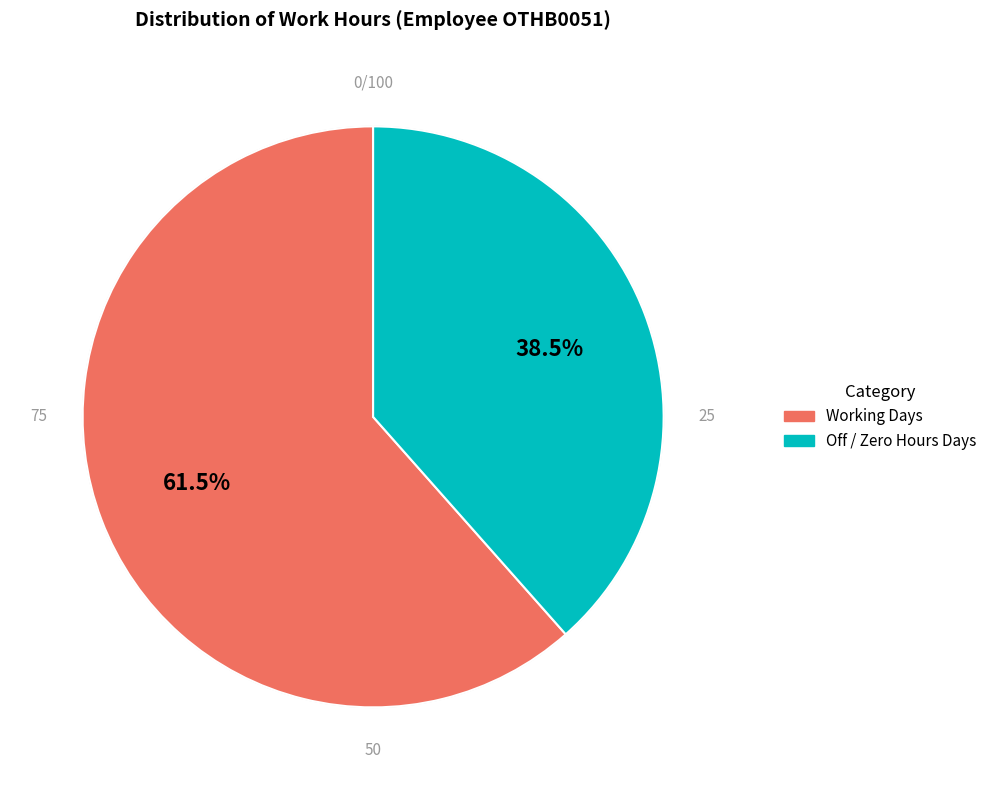

What percentage do Working Days and Off / Zero Hours Days together represent?

100.0%